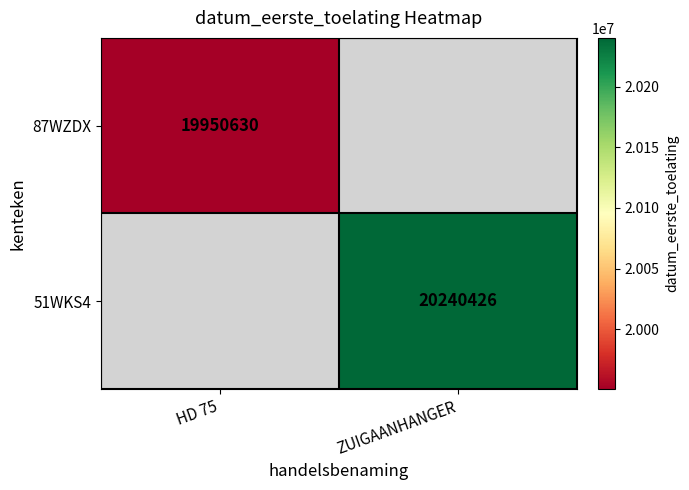

The 51WKS4 series shows 12239489 at ZUIGAANHANGER. True or false?

False